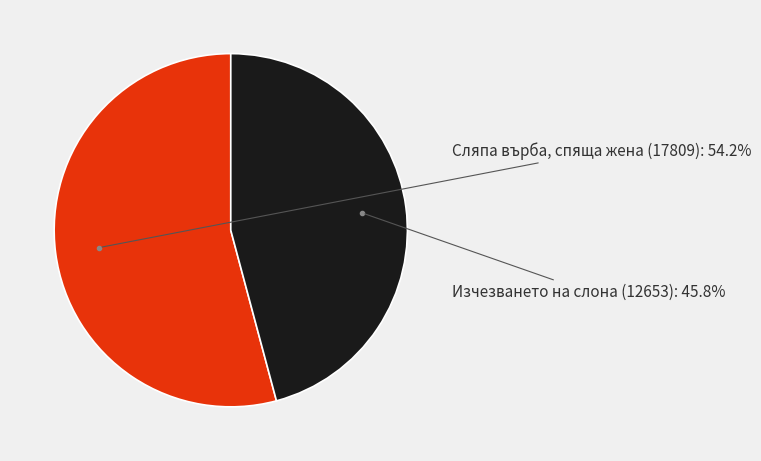

Is there any slice that represents more than half of the pie?

Yes